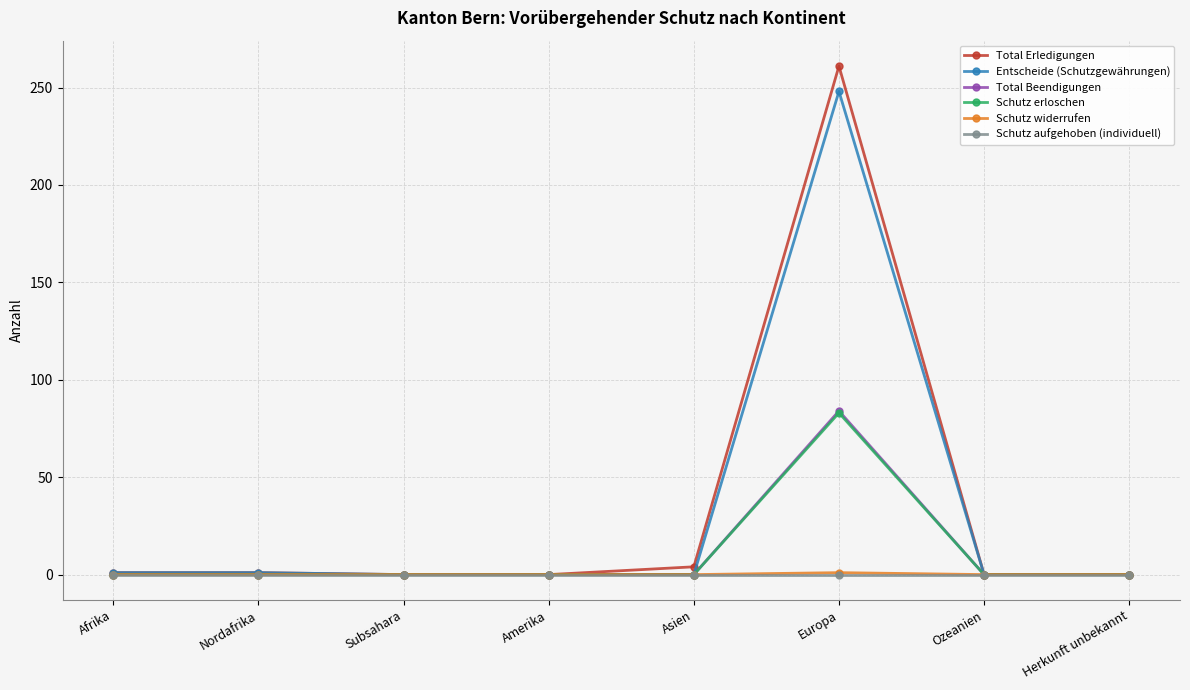

What is the label of the 6th point from the left?

Europa